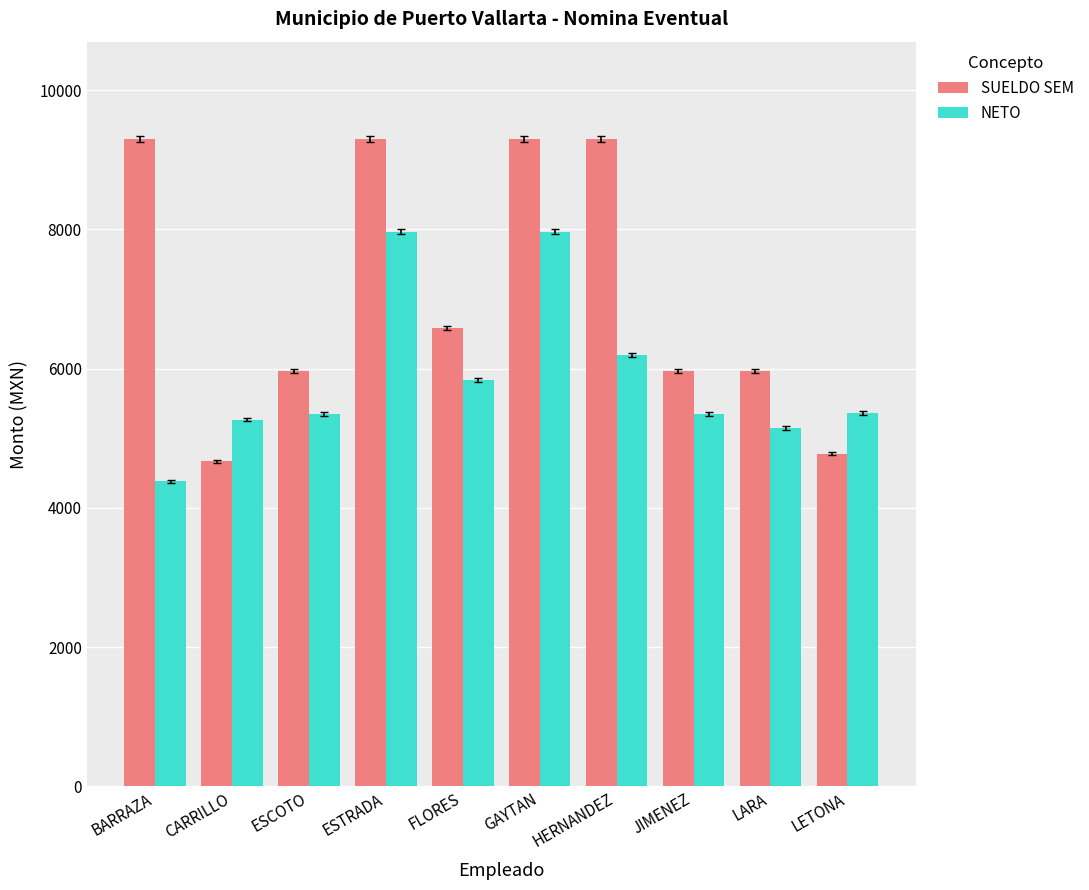

True or false: SUELDO SEM has a value of 10101.7 at ESCOTO.

False